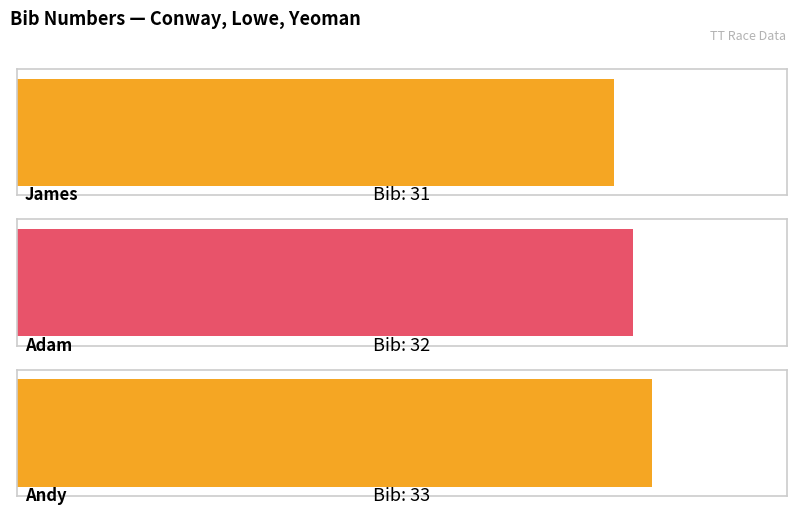

Rank the categories by value from lowest to highest.

James, Adam, Andy